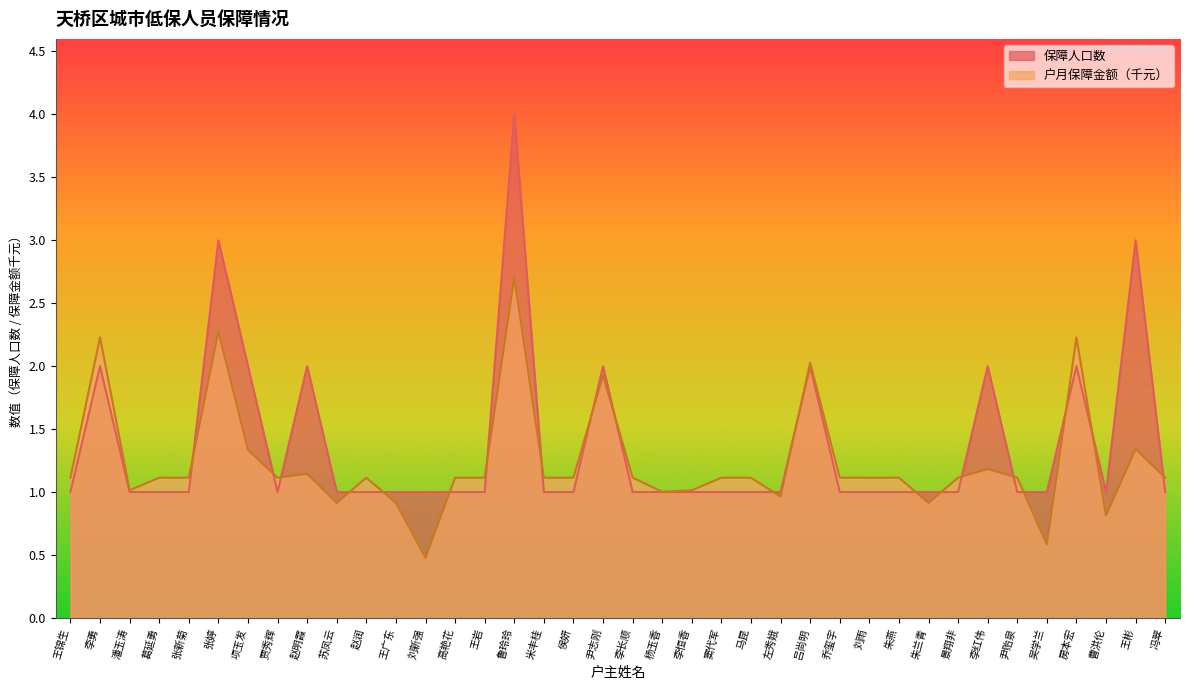

The 户月保障金额（低保） series shows 0.9 at 苏凤云. True or false?

True